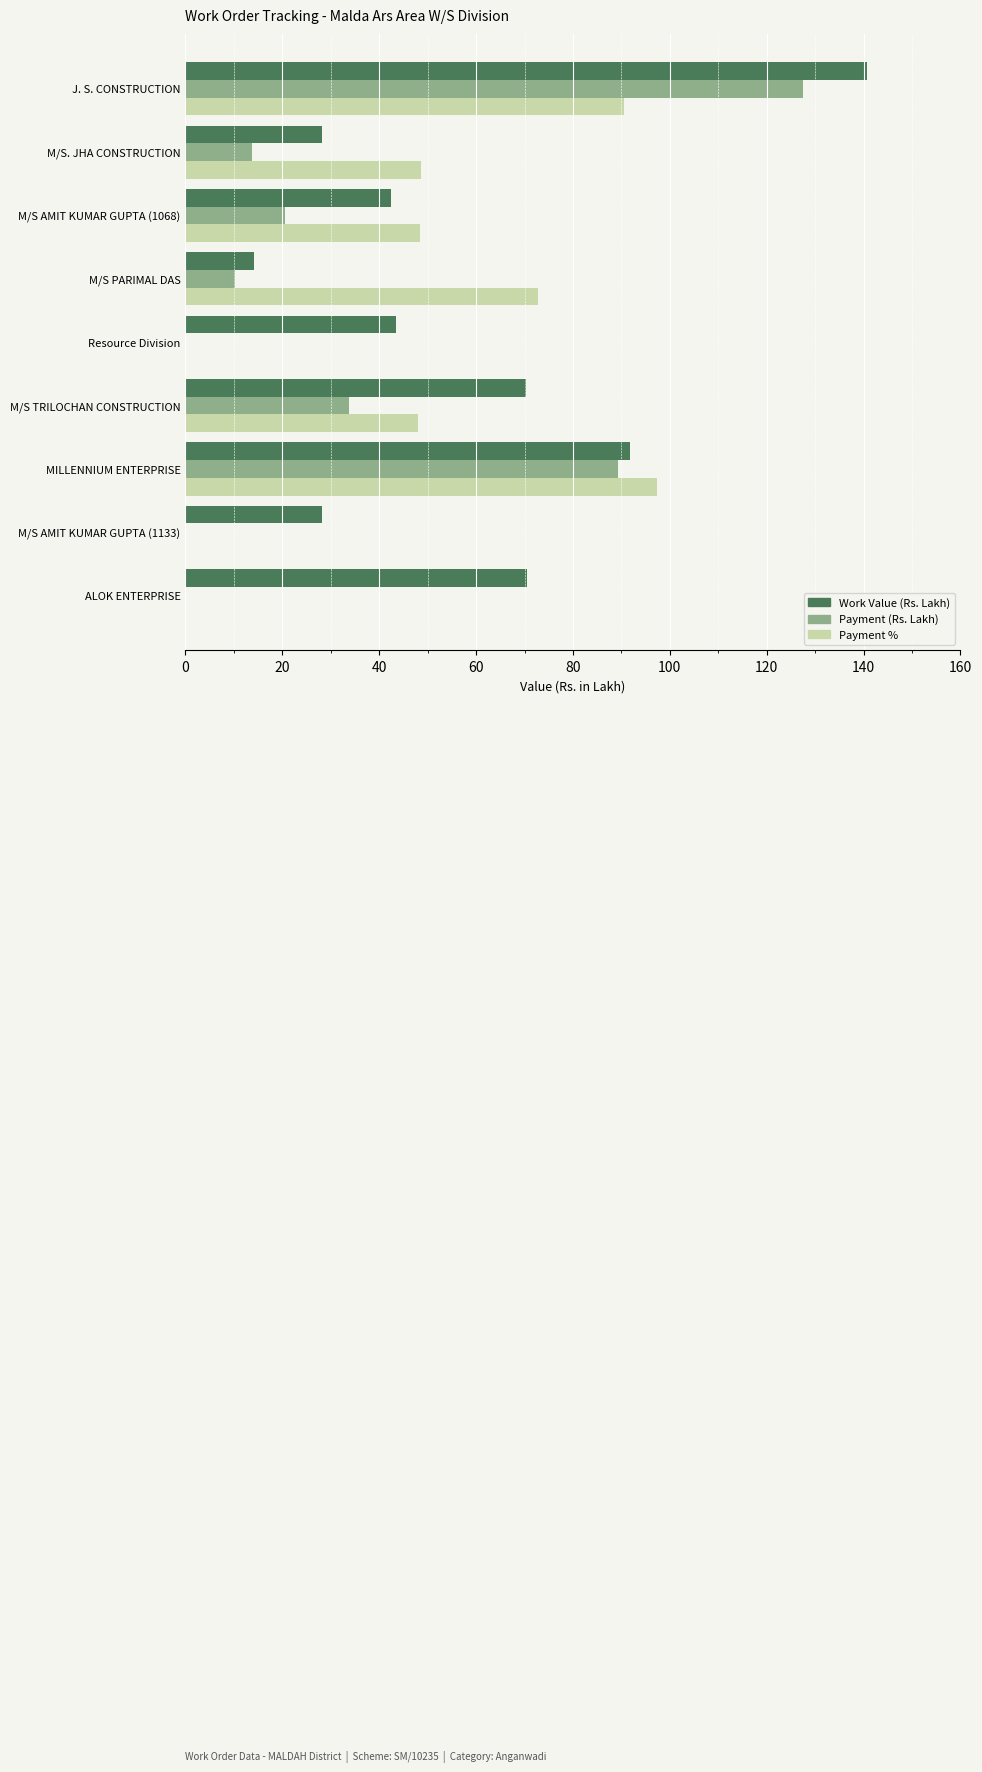

At which category is the sum across all series the highest?

J. S. CONSTRUCTION